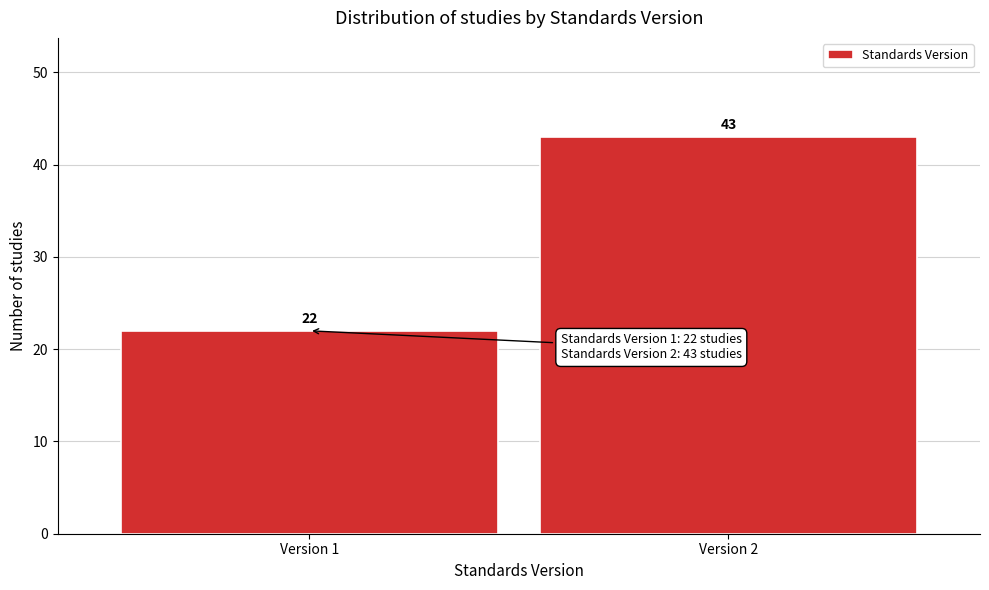

Reading left to right, transcribe all the data shown in this chart.

Version 1=22	Version 2=43